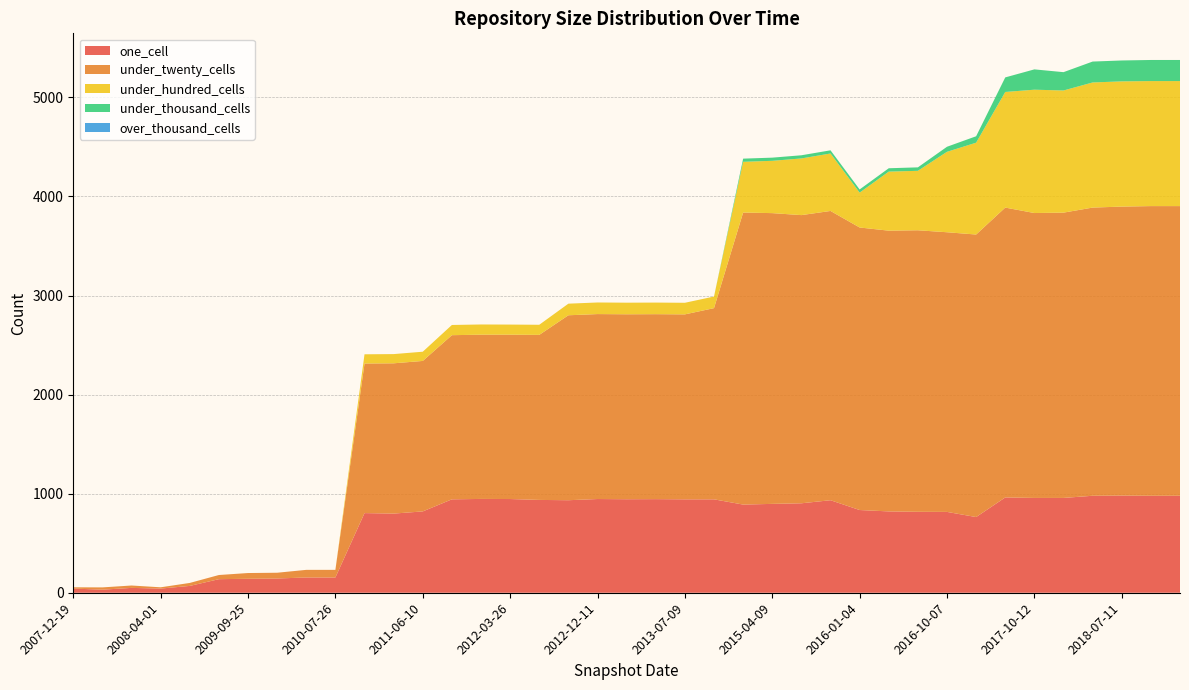

Reading left to right, transcribe all the data shown in this chart.

one_cell: 2007-12-19=42	2008-12-17=31	2008-10-10=49	2008-04-01=42	2009-04-06=69	2009-06-17=137	2009-09-25=141	2009-12-16=144	2010-04-01=154	2010-07-26=154	2010-11-17=804	2011-02-21=799	2011-06-10=821	2011-09-05=943	2012-01-18=947	2012-03-26=946	2012-07-13=937	2012-10-31=934	2012-12-11=946	2013-02-20=944	2013-05-21=945	2013-07-09=943	2013-09-10=943	2015-01-19=890	2015-04-09=897	2015-07-03=903	2015-10-01=934	2016-01-04=835	2016-04-05=821	2016-07-04=817	2016-10-07=816	2016-12-27=764	2017-04-12=962	2017-10-12=957	2017-07-24=957	2018-04-09=979	2018-07-11=981	2018-09-28=979	2018-09-28=979
under_twenty_cells: 2007-12-19=13	2008-12-17=23	2008-10-10=24	2008-04-01=13	2009-04-06=30	2009-06-17=42	2009-09-25=58	2009-12-16=58	2010-04-01=77	2010-07-26=77	2010-11-17=1510	2011-02-21=1517	2011-06-10=1519	2011-09-05=1657	2012-01-18=1658	2012-03-26=1659	2012-07-13=1666	2012-10-31=1867	2012-12-11=1867	2013-02-20=1867	2013-05-21=1867	2013-07-09=1867	2013-09-10=1930	2015-01-19=2948	2015-04-09=2935	2015-07-03=2909	2015-10-01=2920	2016-01-04=2852	2016-04-05=2834	2016-07-04=2842	2016-10-07=2823	2016-12-27=2852	2017-04-12=2926	2017-10-12=2876	2017-07-24=2880	2018-04-09=2909	2018-07-11=2917	2018-09-28=2924	2018-09-28=2924
under_hundred_cells: 2007-12-19=0	2008-12-17=0	2008-10-10=0	2008-04-01=0	2009-04-06=0	2009-06-17=0	2009-09-25=0	2009-12-16=0	2010-04-01=0	2010-07-26=0	2010-11-17=93	2011-02-21=93	2011-06-10=93	2011-09-05=103	2012-01-18=103	2012-03-26=102	2012-07-13=102	2012-10-31=117	2012-12-11=117	2013-02-20=117	2013-05-21=117	2013-07-09=117	2013-09-10=117	2015-01-19=512	2015-04-09=528	2015-07-03=572	2015-10-01=580	2016-01-04=352	2016-04-05=596	2016-07-04=600	2016-10-07=812	2016-12-27=927	2017-04-12=1167	2017-10-12=1245	2017-07-24=1233	2018-04-09=1263	2018-07-11=1264	2018-09-28=1262	2018-09-28=1262
under_thousand_cells: 2007-12-19=0	2008-12-17=0	2008-10-10=0	2008-04-01=0	2009-04-06=0	2009-06-17=0	2009-09-25=0	2009-12-16=0	2010-04-01=0	2010-07-26=0	2010-11-17=0	2011-02-21=0	2011-06-10=0	2011-09-05=0	2012-01-18=0	2012-03-26=0	2012-07-13=0	2012-10-31=0	2012-12-11=0	2013-02-20=0	2013-05-21=0	2013-07-09=0	2013-09-10=0	2015-01-19=32	2015-04-09=32	2015-07-03=32	2015-10-01=32	2016-01-04=32	2016-04-05=34	2016-07-04=35	2016-10-07=51	2016-12-27=65	2017-04-12=147	2017-10-12=205	2017-07-24=185	2018-04-09=211	2018-07-11=211	2018-09-28=213	2018-09-28=213
over_thousand_cells: 2007-12-19=0	2008-12-17=0	2008-10-10=0	2008-04-01=0	2009-04-06=0	2009-06-17=0	2009-09-25=0	2009-12-16=0	2010-04-01=0	2010-07-26=0	2010-11-17=0	2011-02-21=0	2011-06-10=0	2011-09-05=0	2012-01-18=0	2012-03-26=0	2012-07-13=0	2012-10-31=0	2012-12-11=0	2013-02-20=0	2013-05-21=0	2013-07-09=0	2013-09-10=0	2015-01-19=0	2015-04-09=0	2015-07-03=0	2015-10-01=0	2016-01-04=0	2016-04-05=0	2016-07-04=0	2016-10-07=0	2016-12-27=0	2017-04-12=0	2017-10-12=0	2017-07-24=0	2018-04-09=0	2018-07-11=0	2018-09-28=0	2018-09-28=0